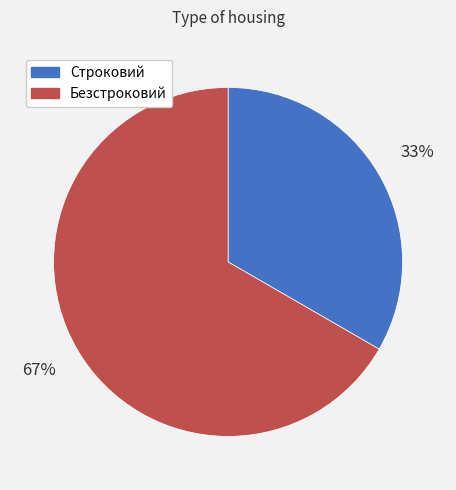

Is there any slice that represents more than half of the pie?

Yes